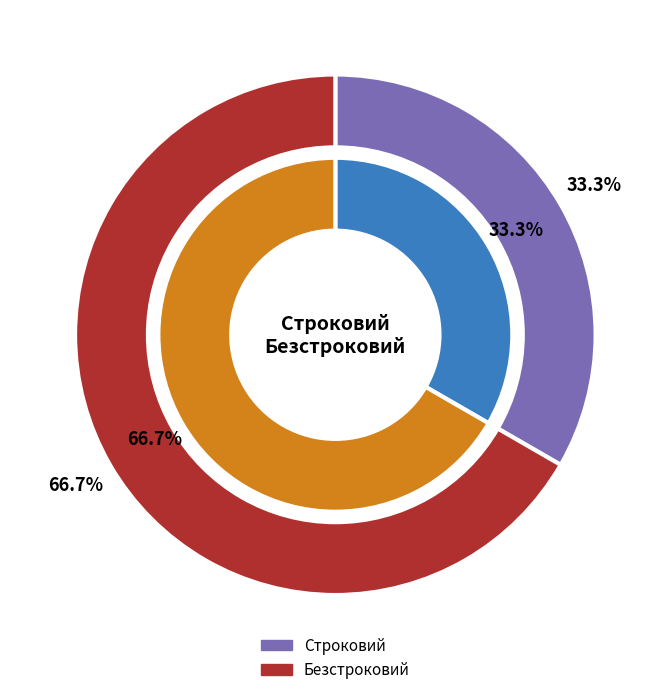

Count the number of slices in the pie.

2